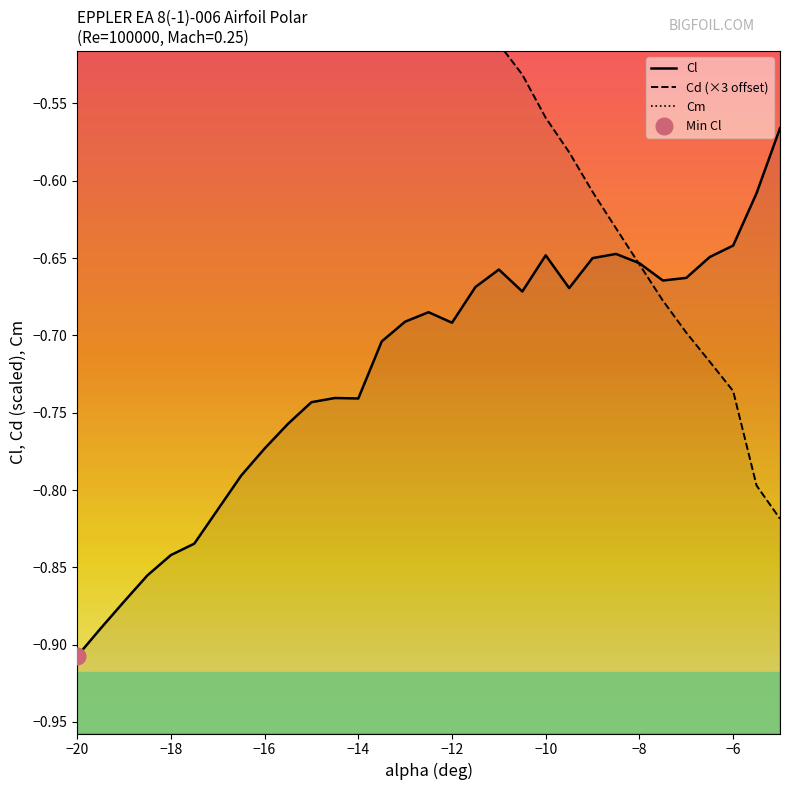

Rank the series by their average value, from highest to lowest.

Cm, Cd (×3 offset), Cl